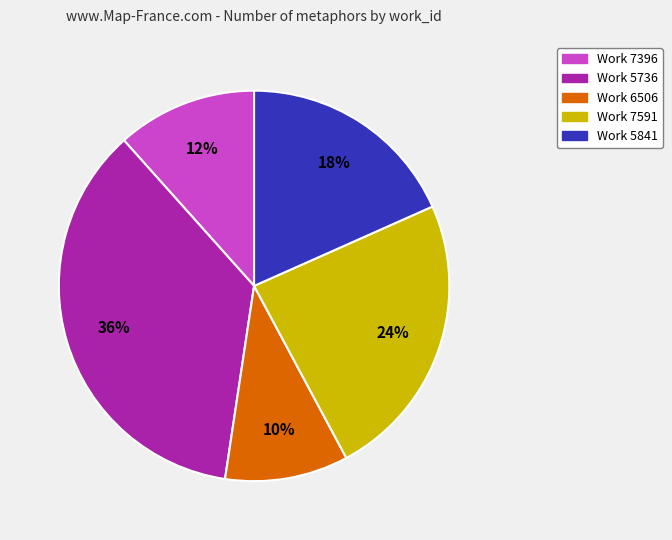

Does any single category account for the majority?

No